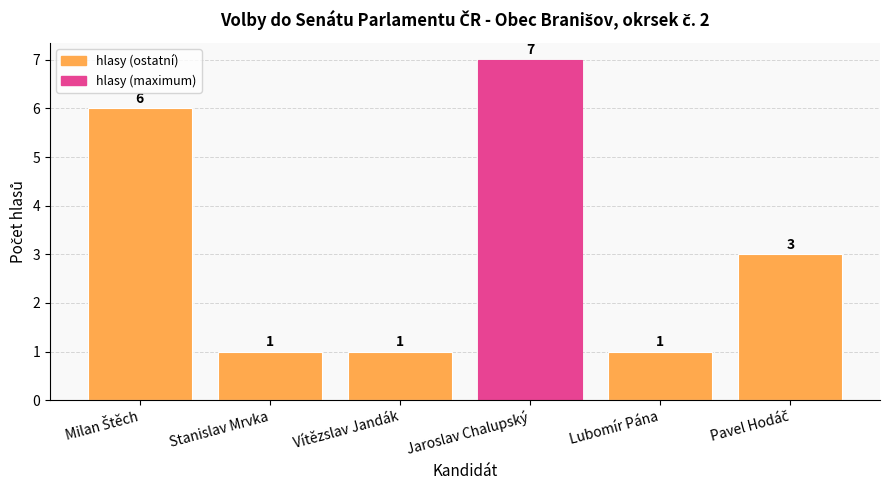

What is the value of the 4th bar from the left?

7